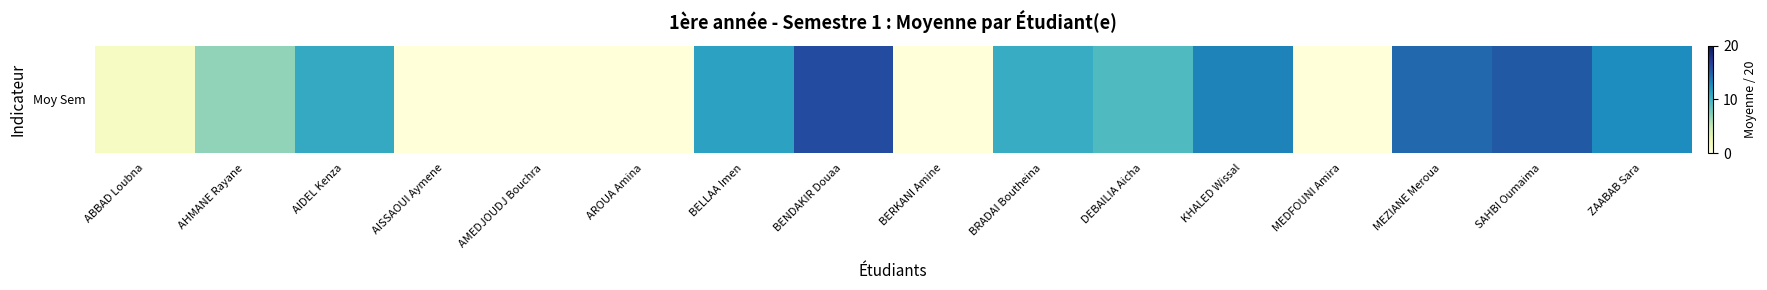

What is the sum of the values at AIDEL Kenza and ABBAD Loubna?

12.1